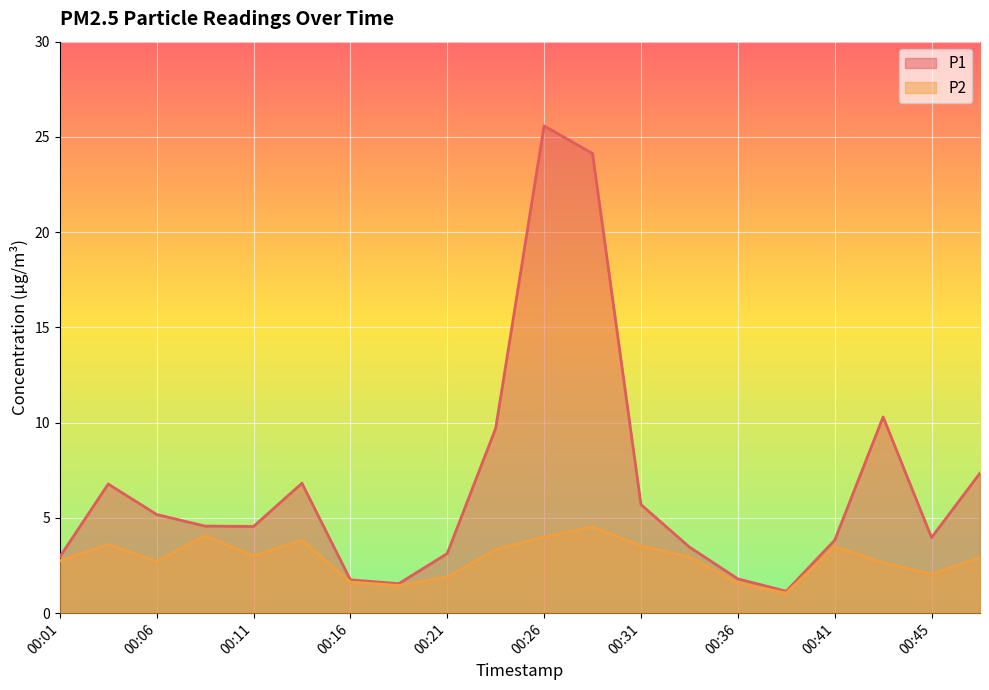

At which label does P1 first exceed 4?

00:03